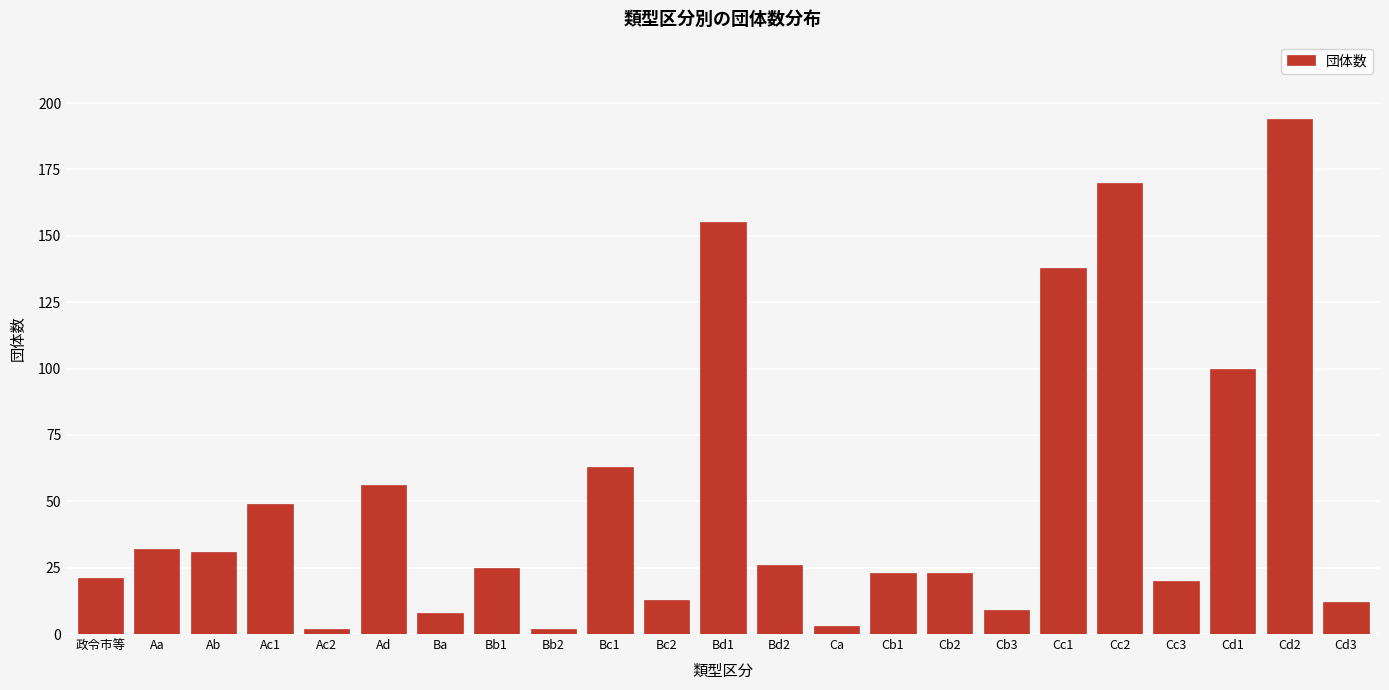

Reading right to left, list all the values displayed in this chart.

Cd3=12	Cd2=194	Cd1=100	Cc3=20	Cc2=170	Cc1=138	Cb3=9	Cb2=23	Cb1=23	Ca=3	Bd2=26	Bd1=155	Bc2=13	Bc1=63	Bb2=2	Bb1=25	Ba=8	Ad=56	Ac2=2	Ac1=49	Ab=31	Aa=32	政令市等=21